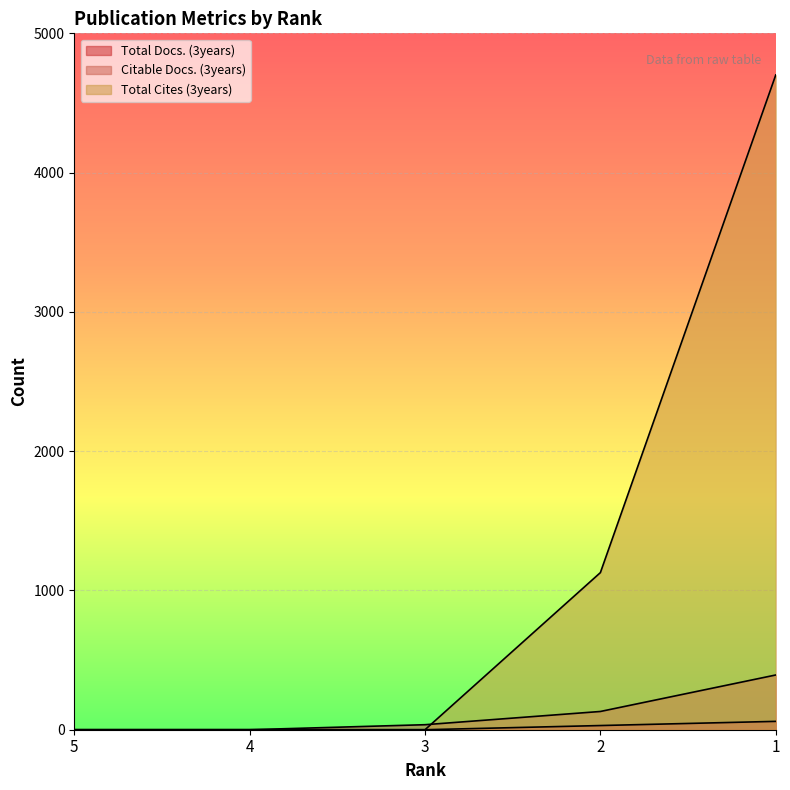

True or false: Citable Docs. (3years) and Total Docs. (3years) cross at least once.

False